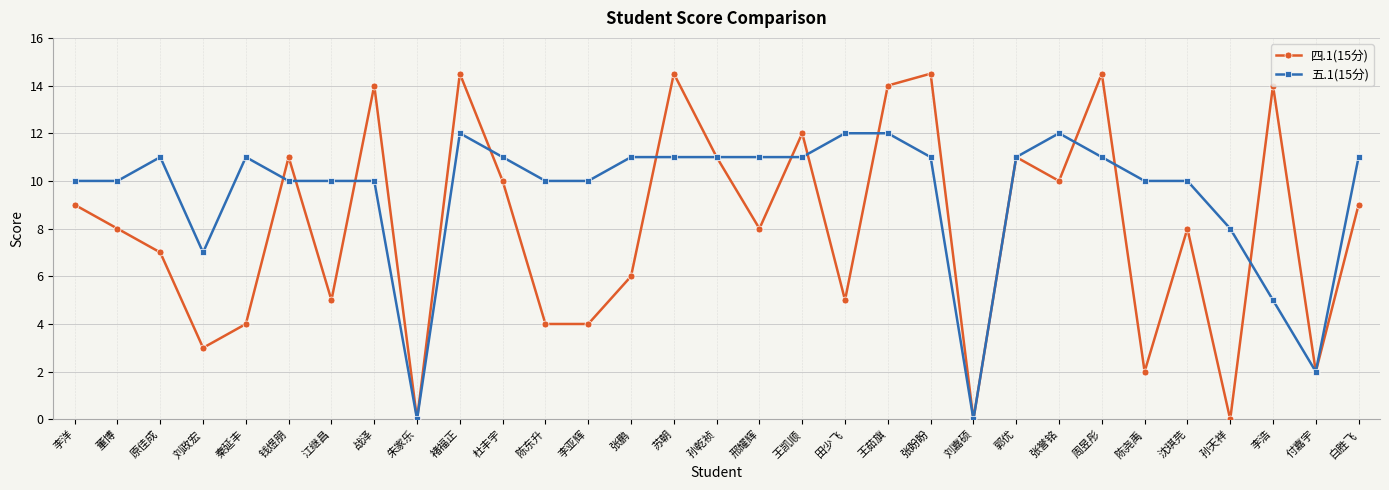

What is the spread (max minus min) of values at 孙天祥?

8.0